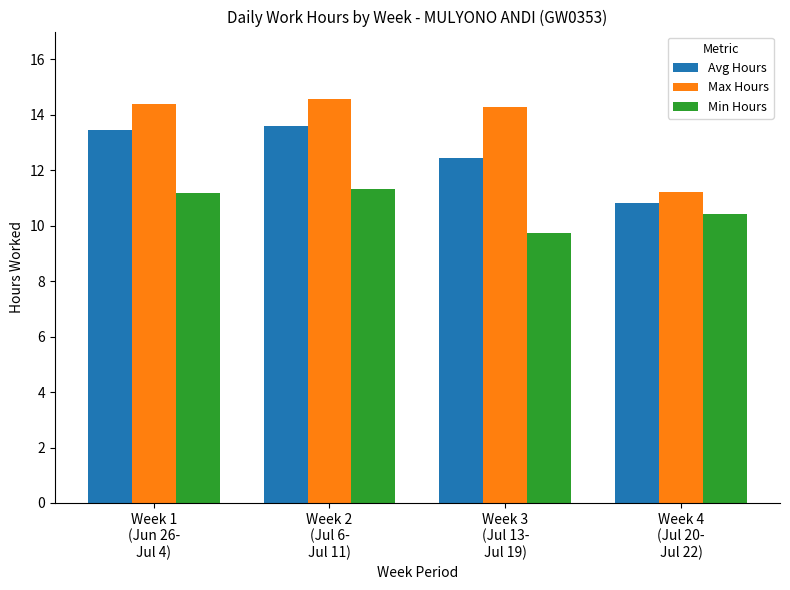

Which series has the largest range (max minus min)?

Max Hours